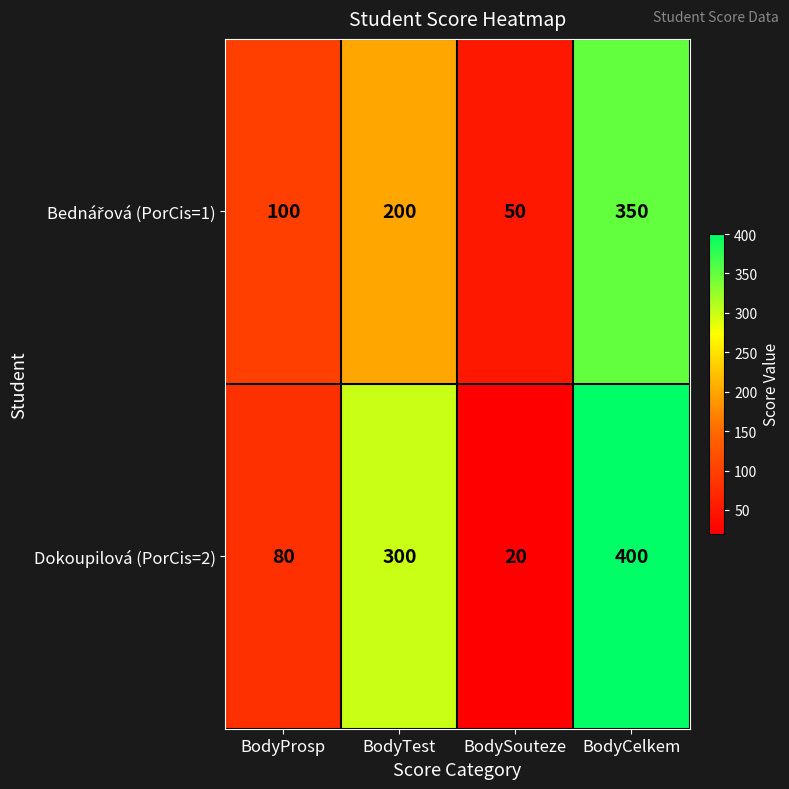

What is the sum of all Dokoupilová (PorCis=2) values?

800